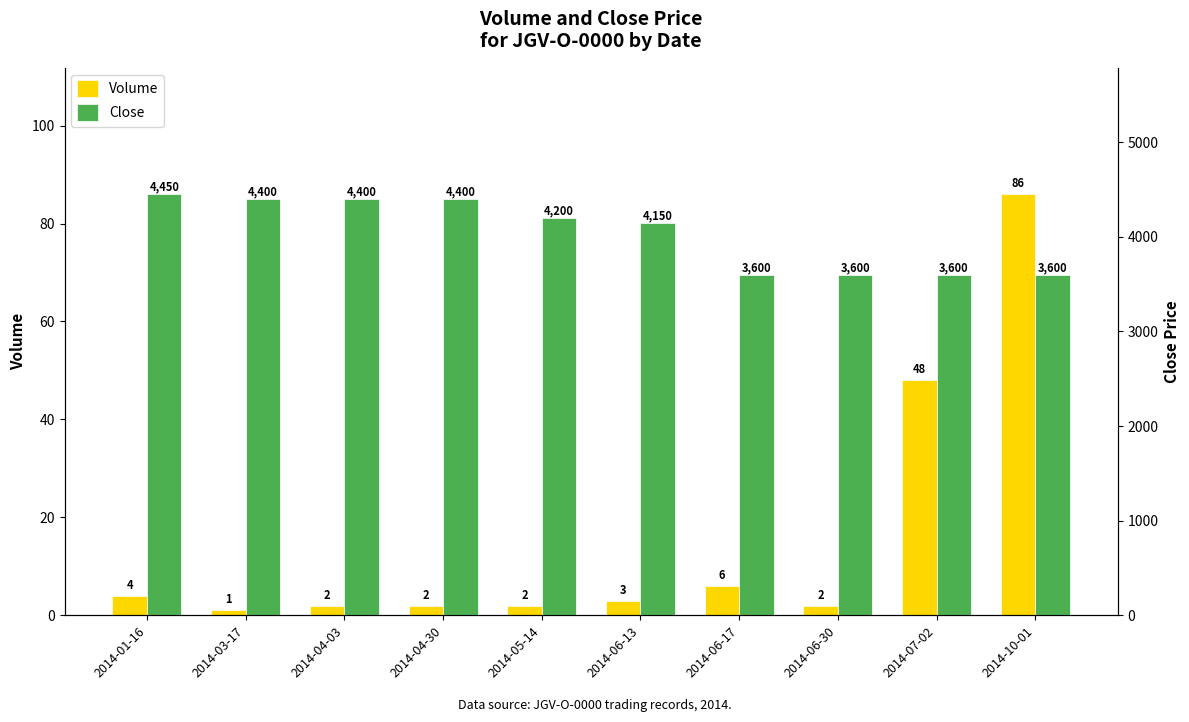

Which has a higher value, 2014-04-30 or 2014-03-17?

2014-04-30